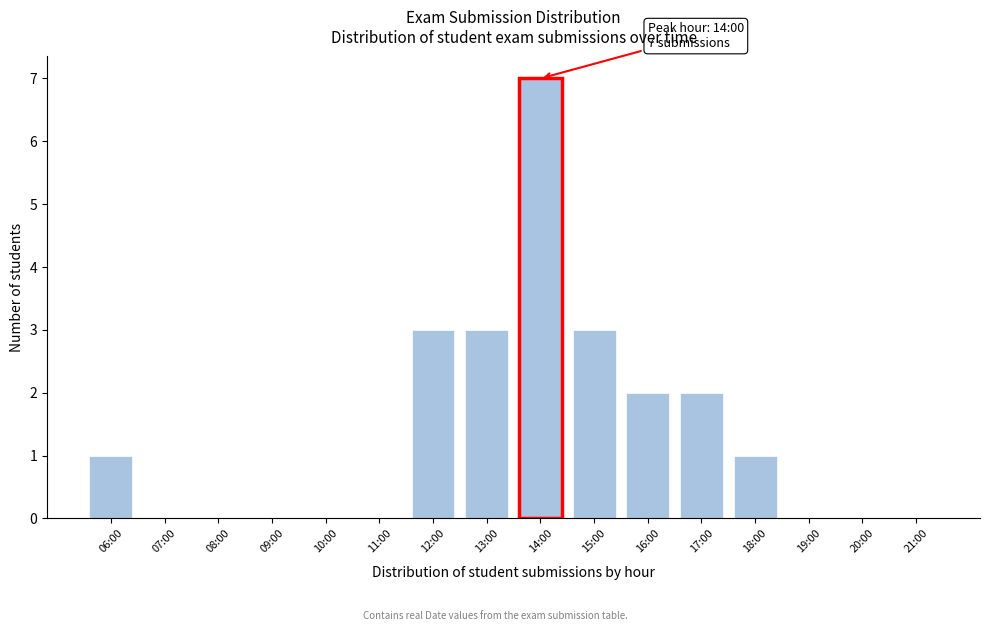

Reading left to right, transcribe all the data shown in this chart.

06:00=1	07:00=0	08:00=0	09:00=0	10:00=0	11:00=0	12:00=3	13:00=3	14:00=7	15:00=3	16:00=2	17:00=2	18:00=1	19:00=0	20:00=0	21:00=0